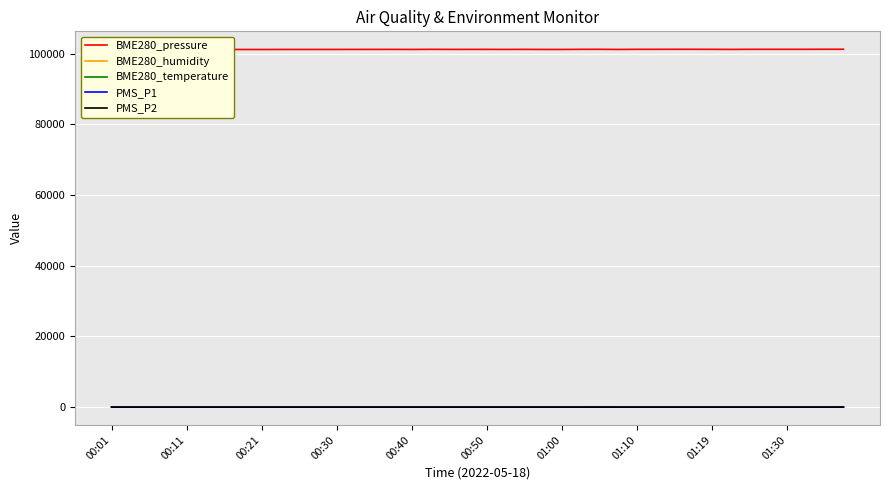

Which series has the largest total across all categories?

BME280_pressure